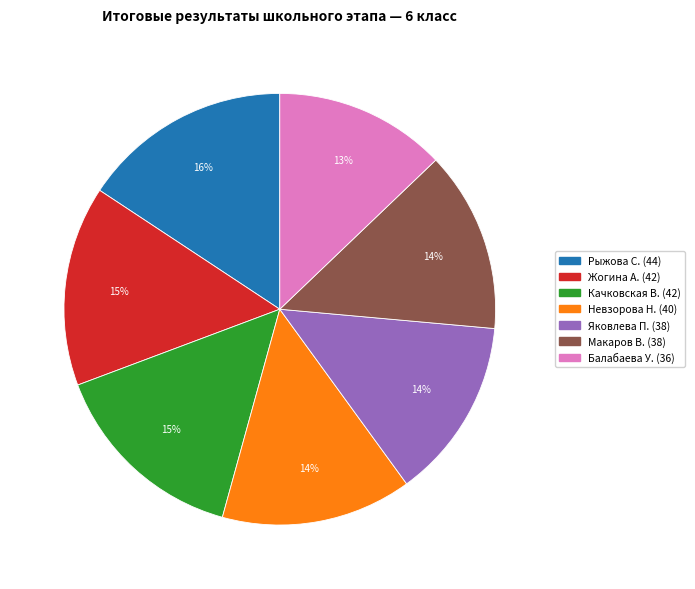

Is there a majority slice in this chart?

No